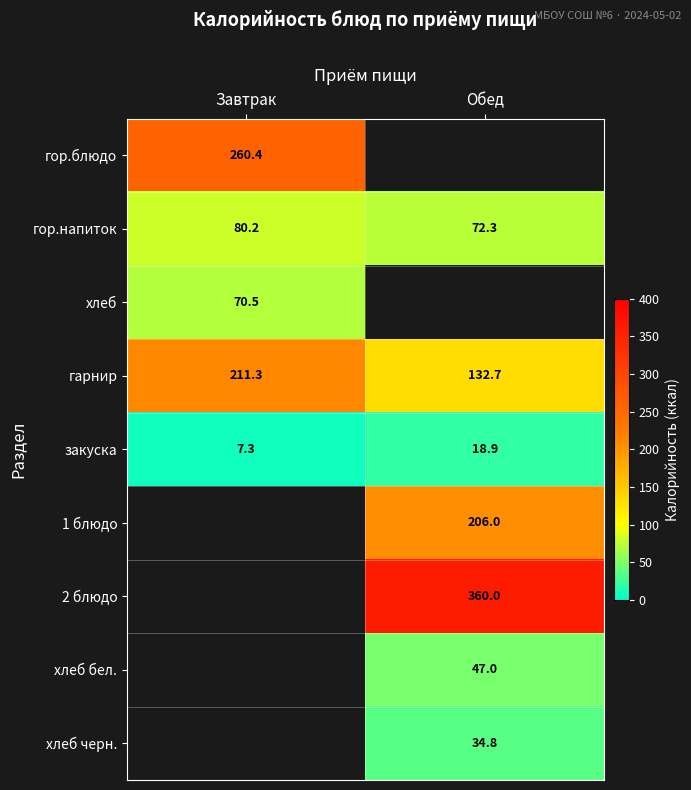

The value of хлеб бел. at Обед is 47.0. True or false?

True